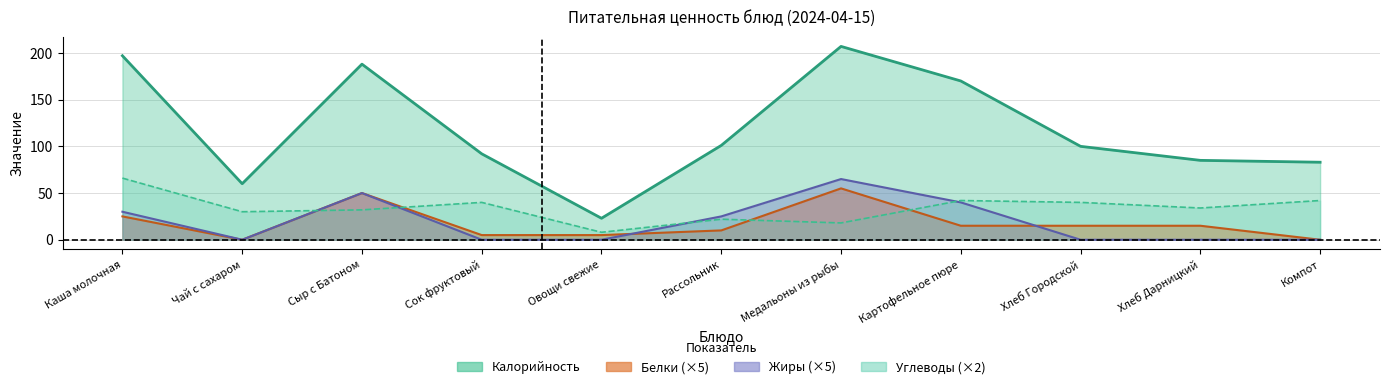

True or false: Белки and Калорийность intersect in this chart.

False